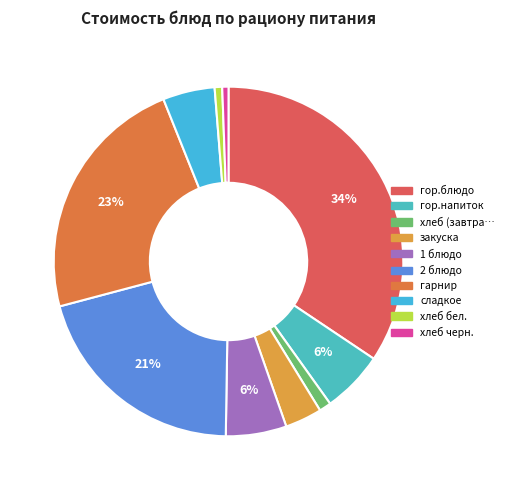

What is the largest slice in the pie chart?

гор.блюдо